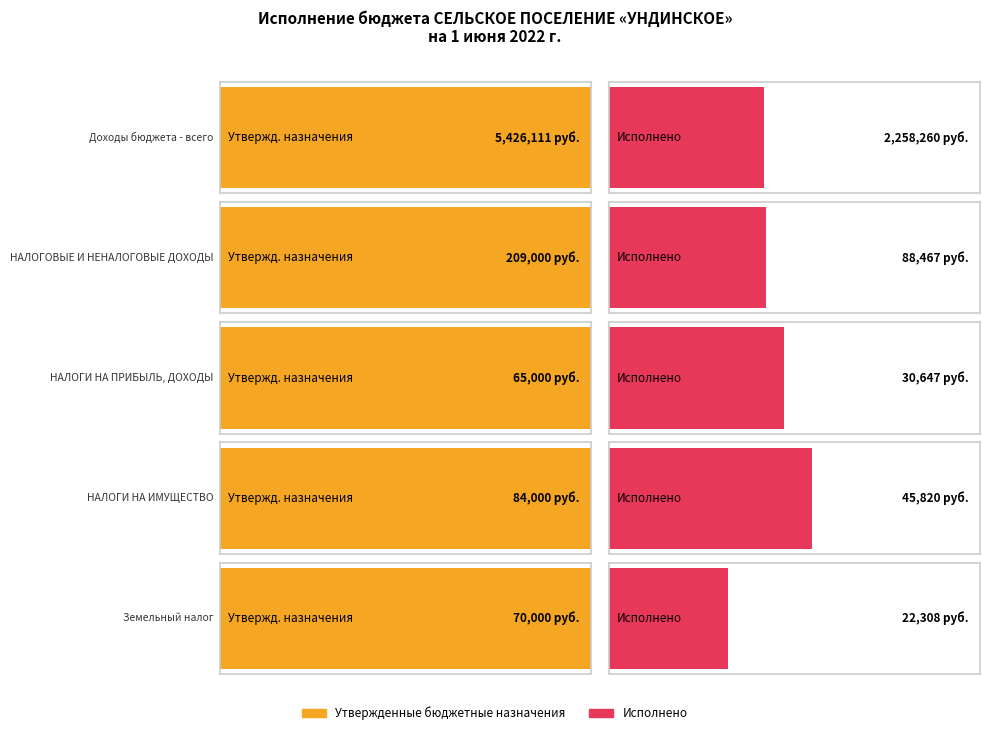

What is the label of the 4th bar from the left?

НАЛОГИ НА ИМУЩЕСТВО